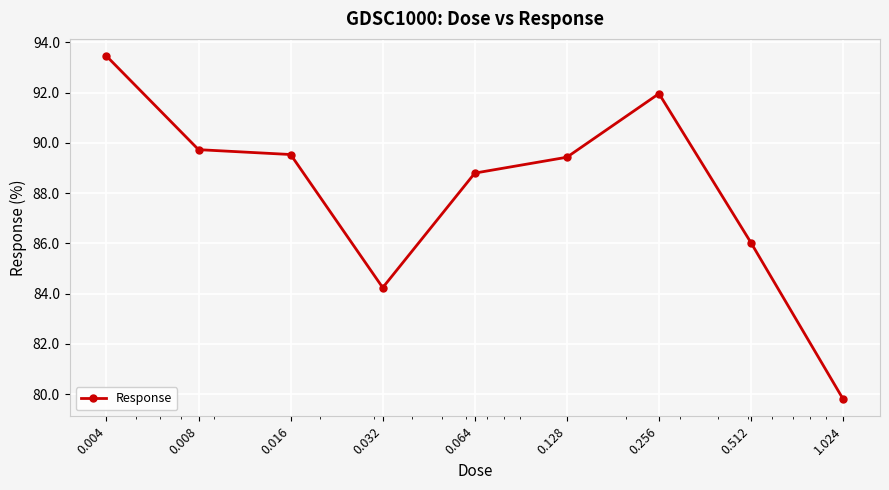

What is the maximum value shown in the chart?

93.5